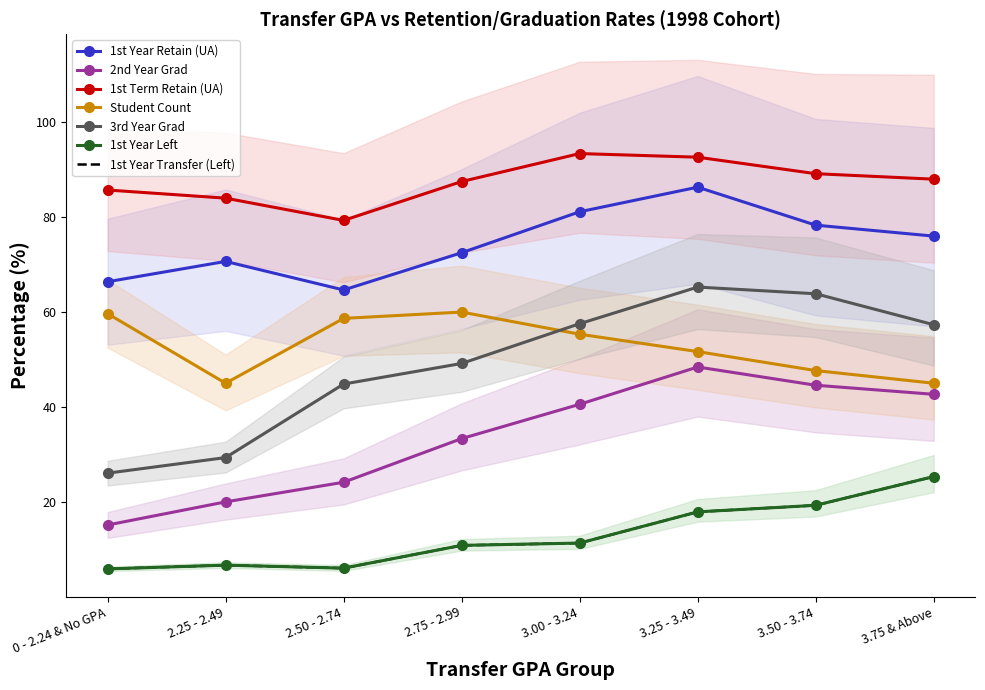

Which category has the highest value across all series?

3.00 - 3.24